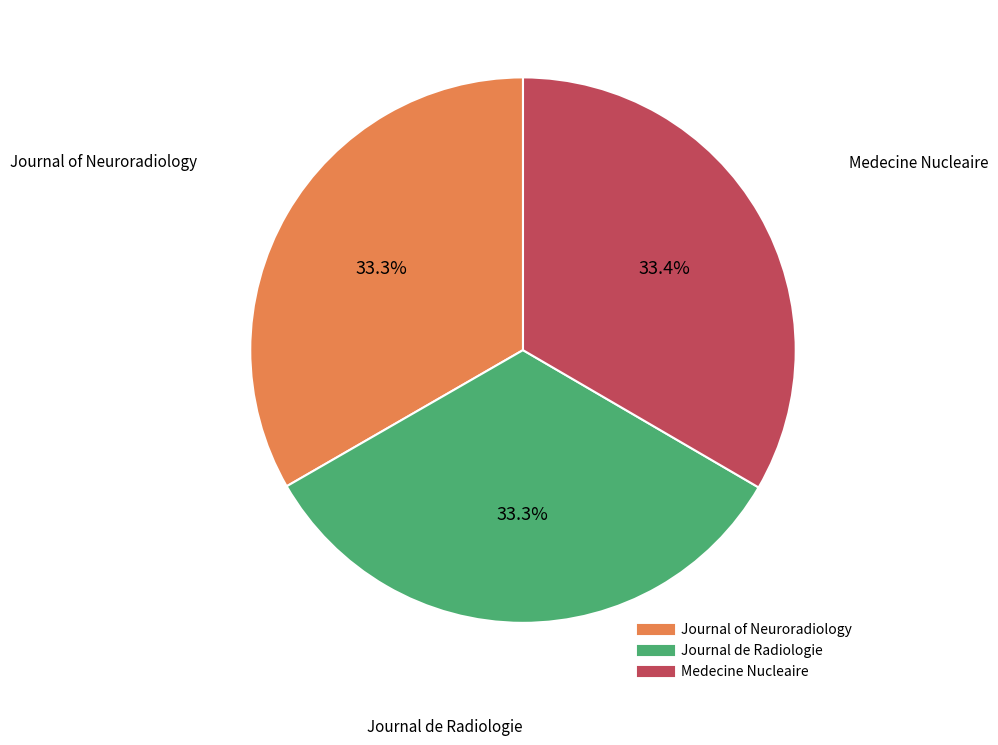

Do Medecine Nucleaire and Journal de Radiologie together represent more than half of the pie?

Yes